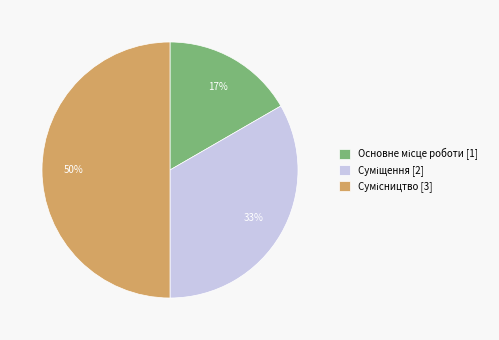

To the nearest percent, what is the difference between the largest and smallest slice percentages?

33%